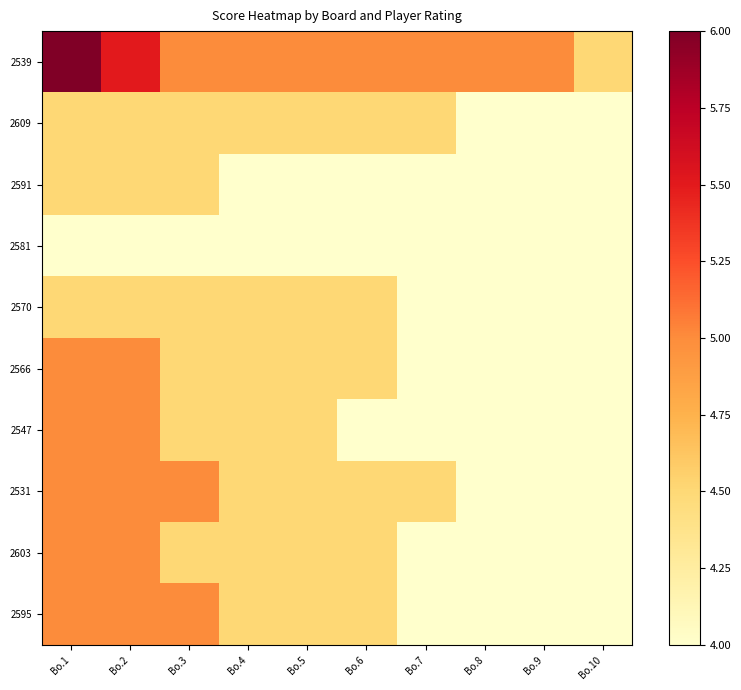

What is the difference between the highest and lowest values at Bo.3?

1.0